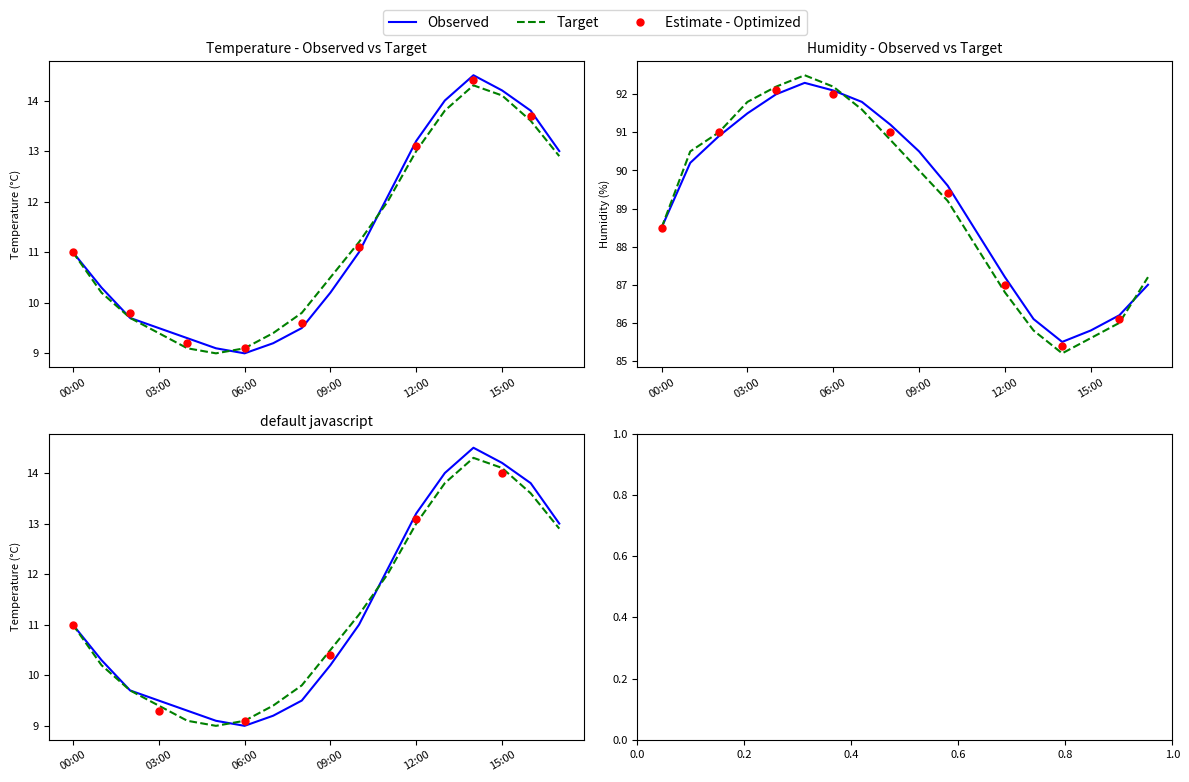

What is the total value across all series at 17:00?

200.1